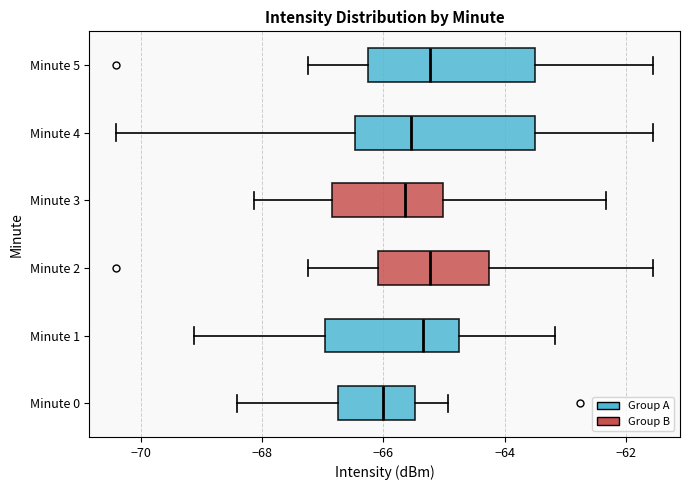

Which box's median line is the furthest to the left?

Minute 0